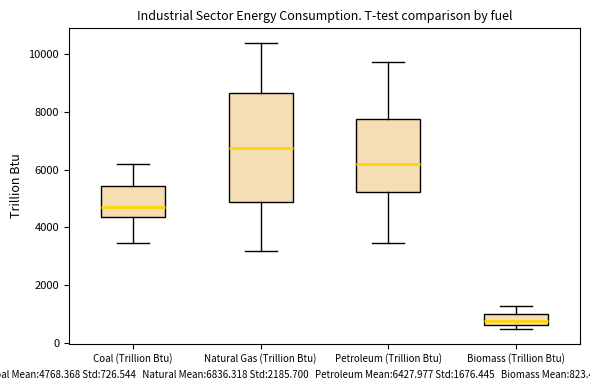

Reading left to right, read every box against the y-axis: the position of its median line, the range the box covers, and the ends of its whiskers. The values are not printed on the chart, so give them approximately, as read against the axis.

Coal (Trillion Btu): median 4800, box 4400 to 5400, whiskers 3400 to 6200
Natural Gas (Trillion Btu): median 6800, box 4800 to 8600, whiskers 3200 to 10400
Petroleum (Trillion Btu): median 6200, box 5200 to 7800, whiskers 3400 to 9800
Biomass (Trillion Btu): median 800, box 600 to 1000, whiskers 400 to 1200